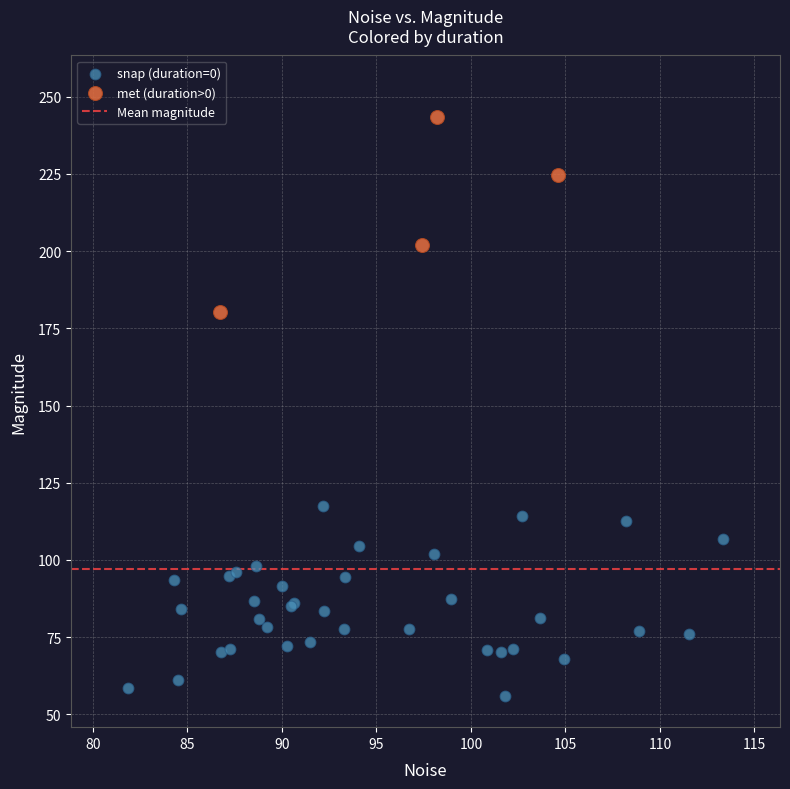

Which series contains the lowest Y value?

snap (duration=0)